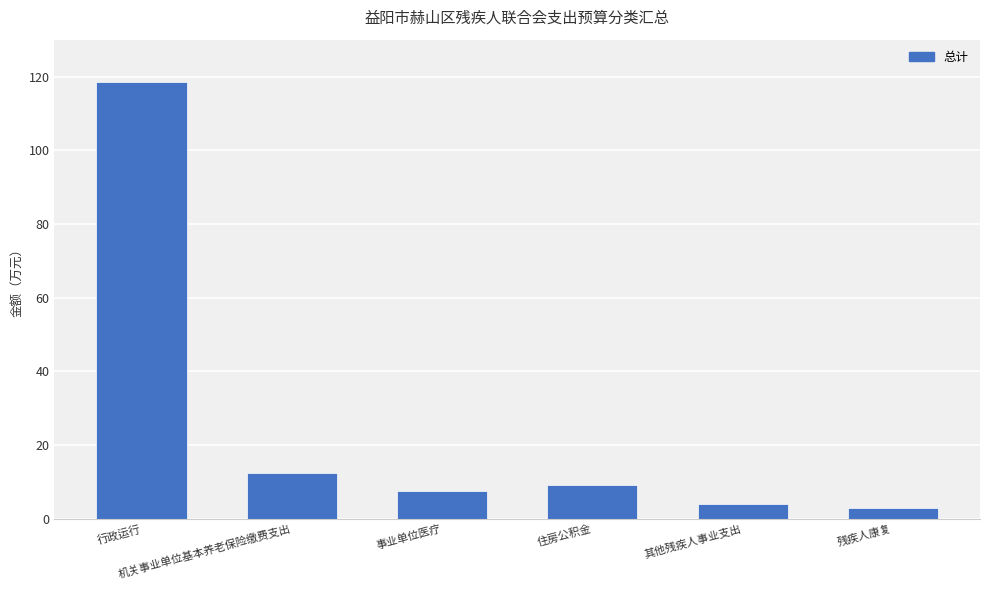

What is the sum of the values at 机关事业单位基本养老保险缴费支出 and 残疾人康复?

15.4